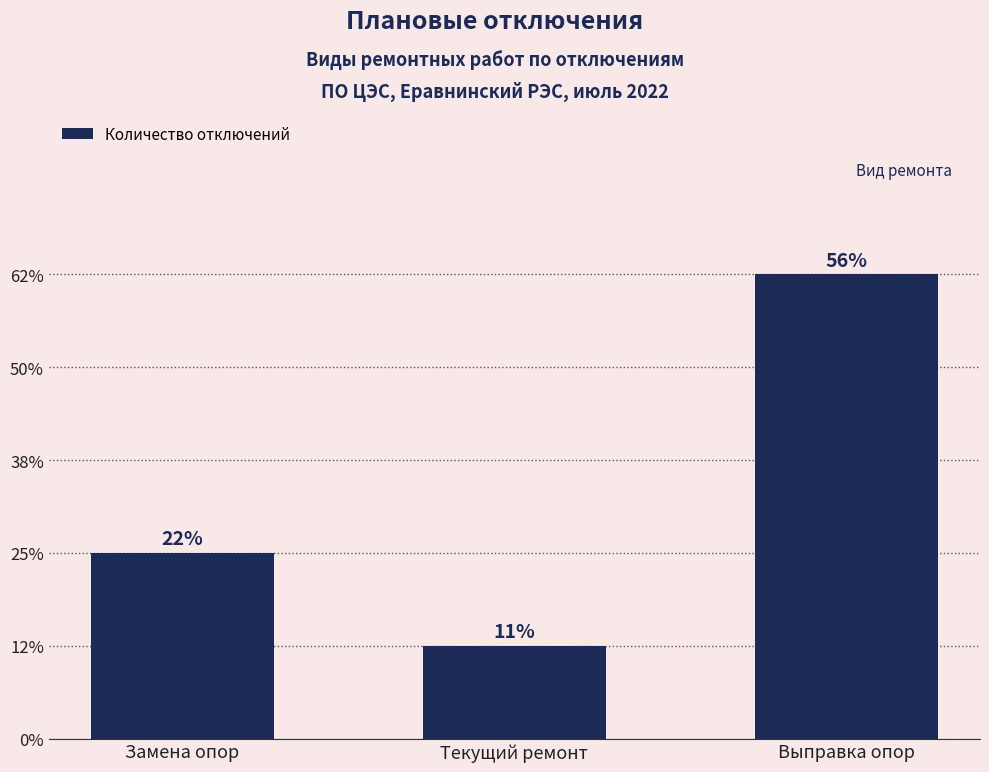

Are the bars horizontal?

No